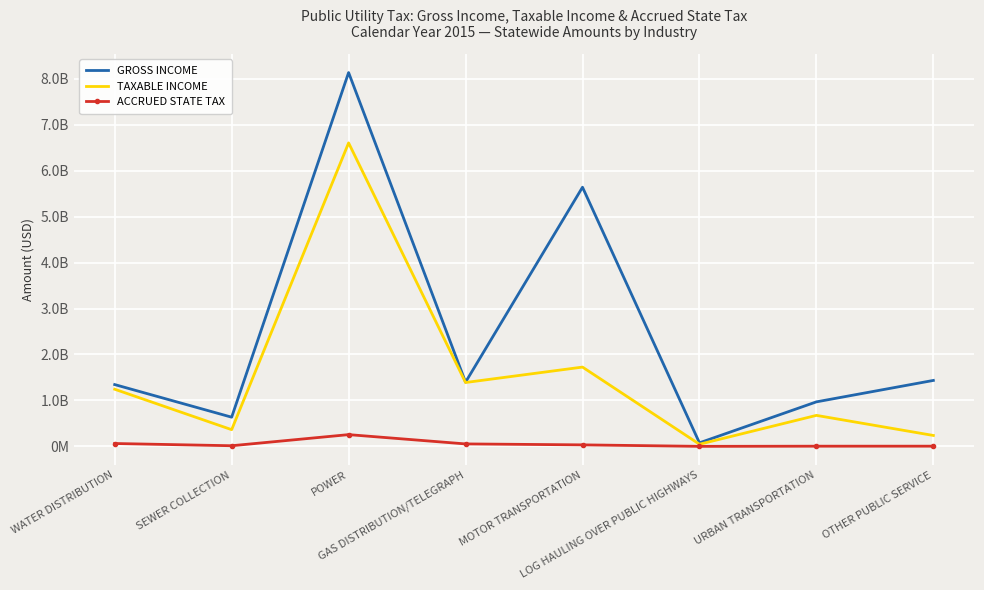

Reading left to right, transcribe all the data shown in this chart.

GROSS INCOME: 1344799969	635070826	8133736773	1397545986	5638778795	77220021	968765704	1435096932
TAXABLE INCOME: 1243395366	363528437	6603106811	1389673161	1725284860	46487375	674459825	237447406
ACCRUED STATE TAX: 62478601	14000094	255757908	53527072	32991962	630155	4256099	4539865